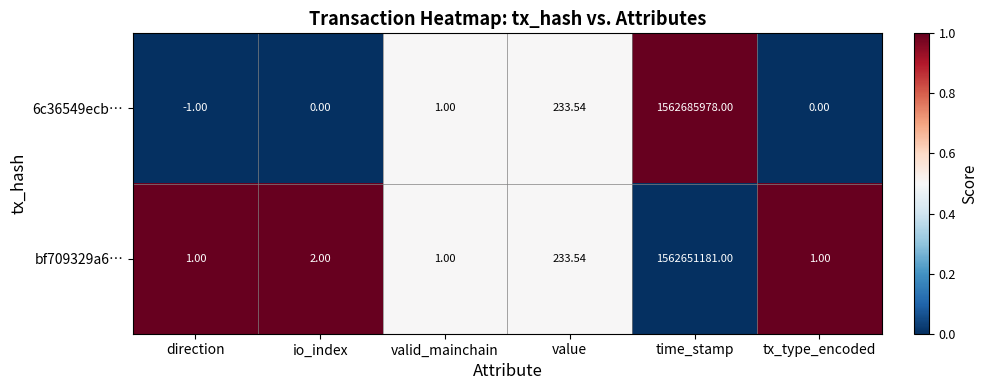

What is the total value across all series at direction?

0.0